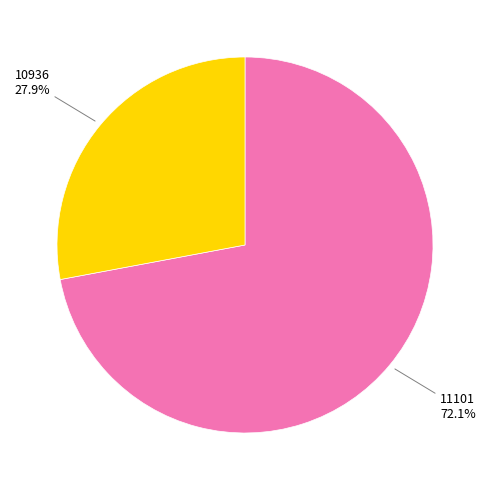

How many segments does this pie chart have?

2